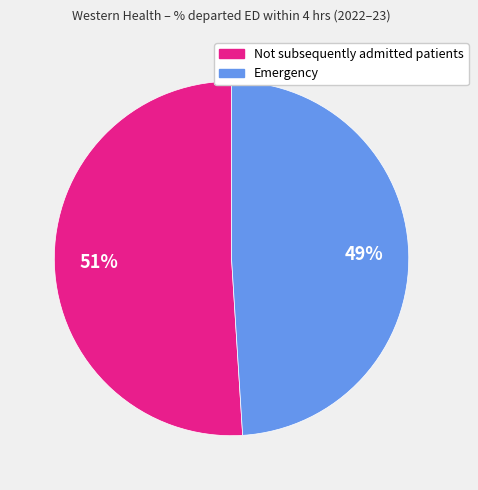

What is the smallest slice in the pie chart?

Emergency